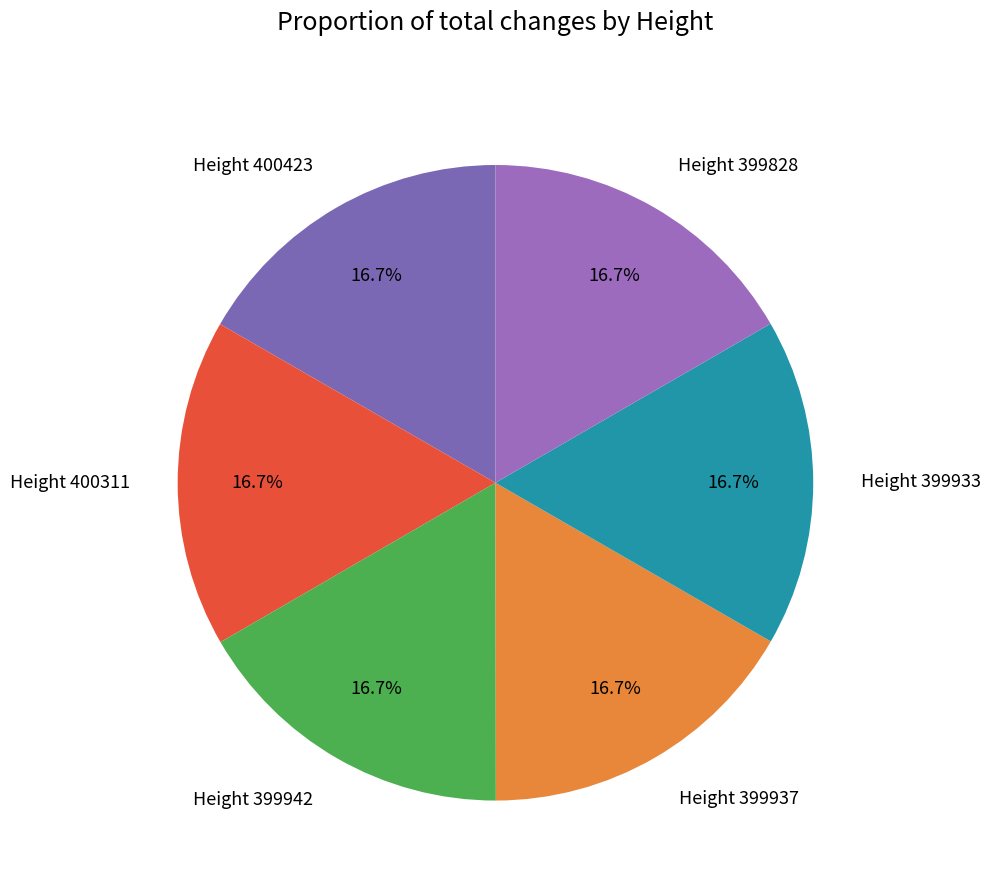

True or false: Height 399933 accounts for 32% of the total.

False